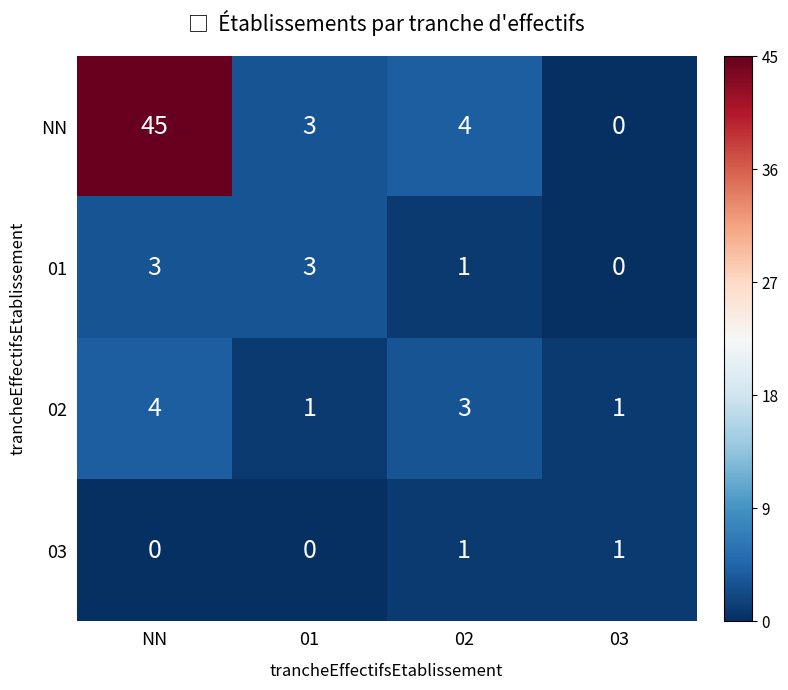

List the series in order of their peak value, lowest first.

03, 01, 02, NN